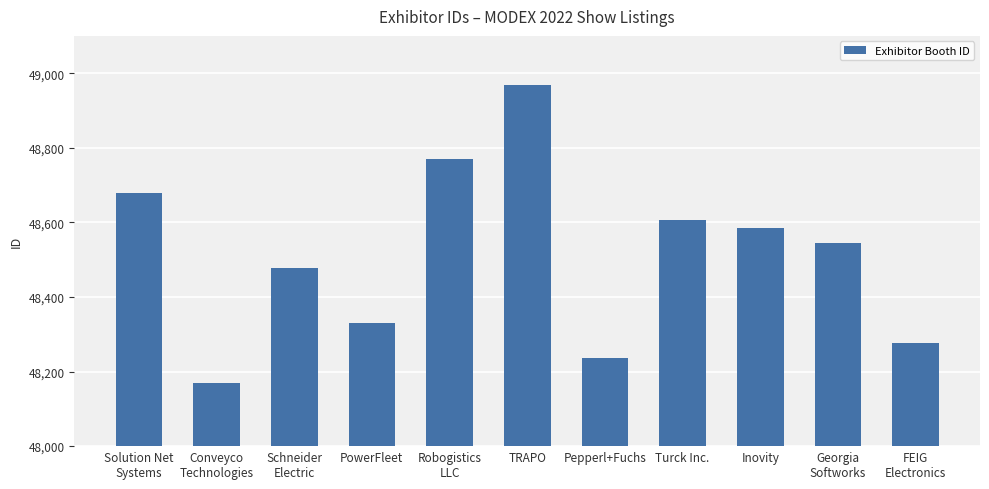

What is the label of the 3rd bar from the left?

Schneider
Electric